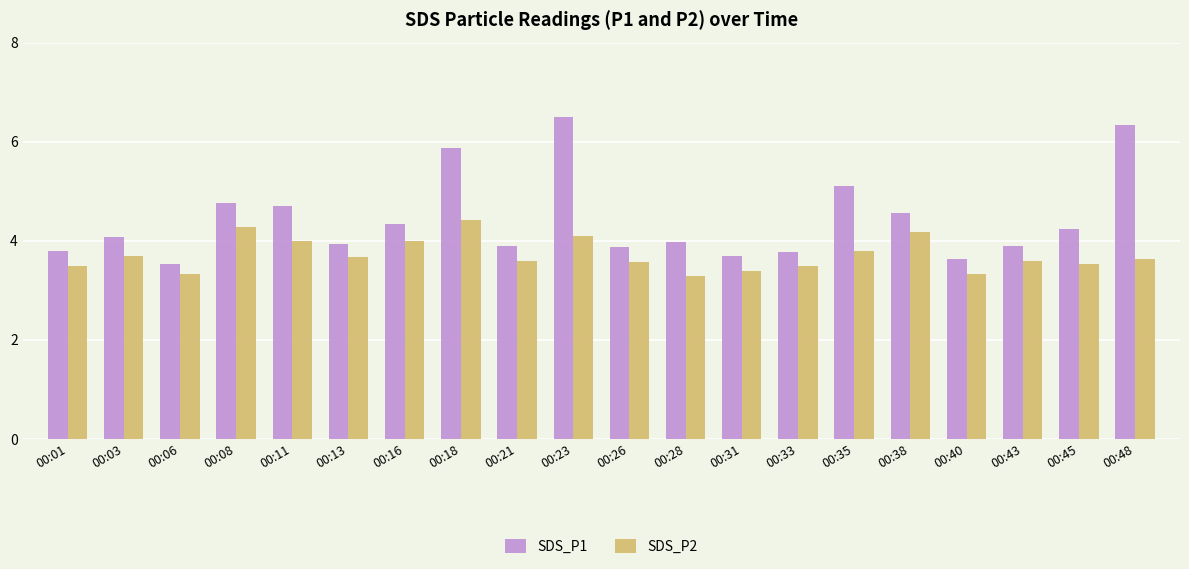

Reading left to right, extract all data points from this chart.

SDS_P1: 00:01=3.8	00:03=4.1	00:06=3.5	00:08=4.8	00:11=4.7	00:13=3.9	00:16=4.3	00:18=5.9	00:21=3.9	00:23=6.5	00:26=3.9	00:28=4.0	00:31=3.7	00:33=3.8	00:35=5.1	00:38=4.6	00:40=3.6	00:43=3.9	00:45=4.2	00:48=6.3
SDS_P2: 00:01=3.5	00:03=3.7	00:06=3.3	00:08=4.3	00:11=4.0	00:13=3.7	00:16=4.0	00:18=4.4	00:21=3.6	00:23=4.1	00:26=3.6	00:28=3.3	00:31=3.4	00:33=3.5	00:35=3.8	00:38=4.2	00:40=3.3	00:43=3.6	00:45=3.5	00:48=3.6